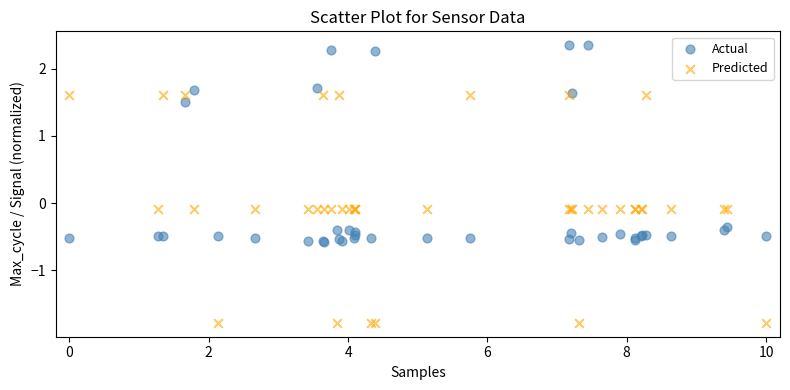

Which series contains the highest Y value?

Actual